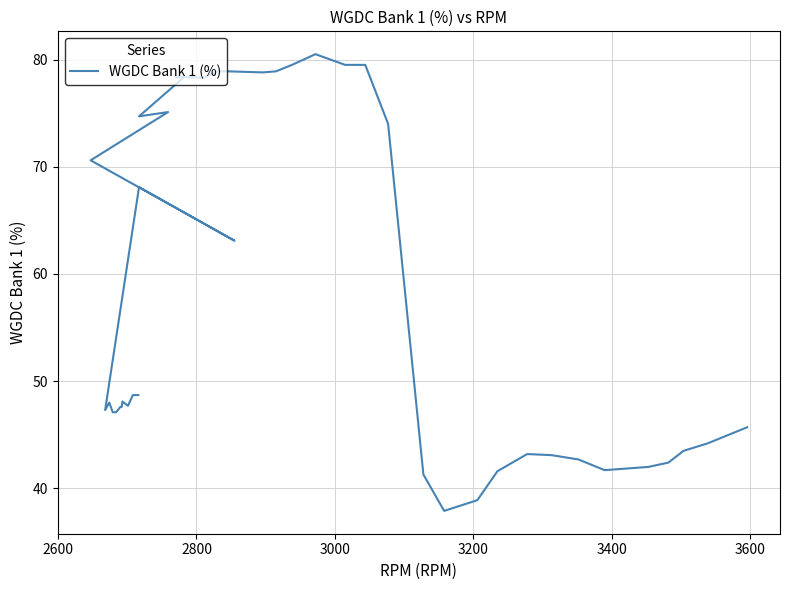

How many interior local peaks (higher than both neighbors) does the data have?

7